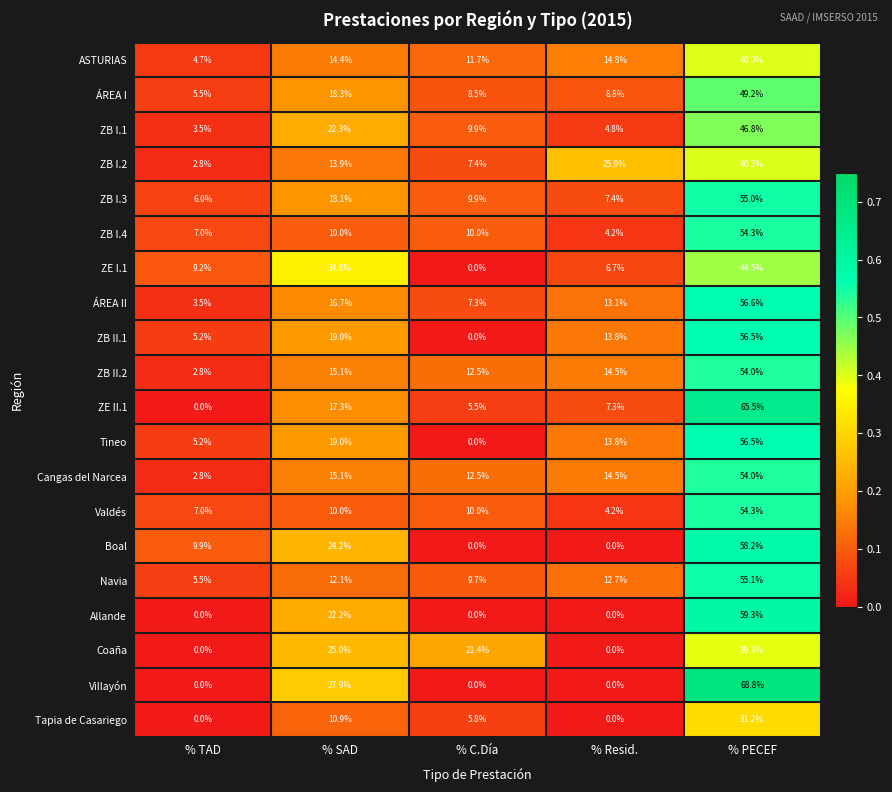

Count the number of data series in this chart.

20